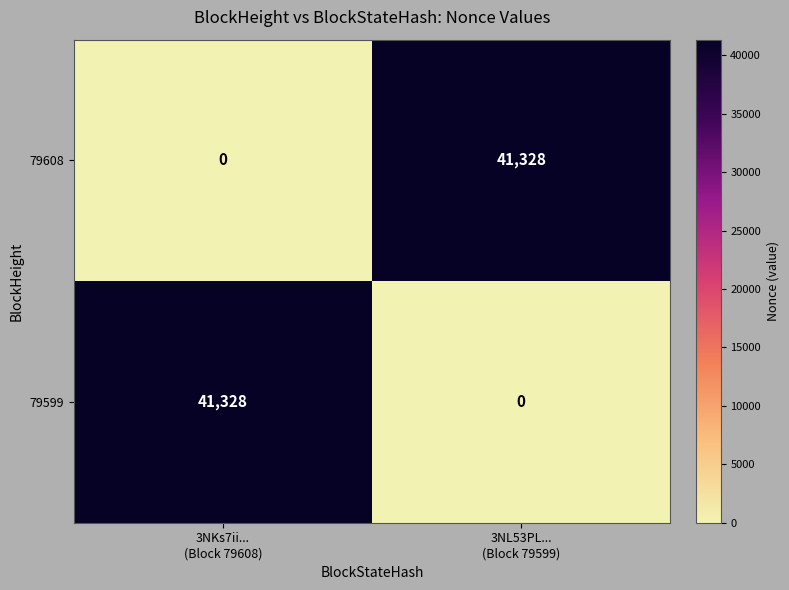

What is the highest value of the 79608 series?

41328